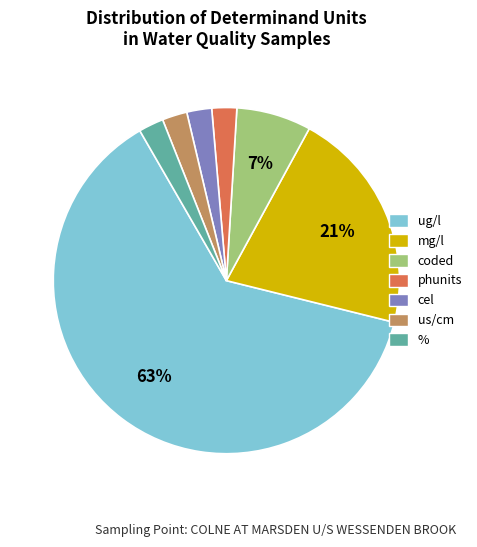

Is there any slice that represents more than half of the pie?

Yes